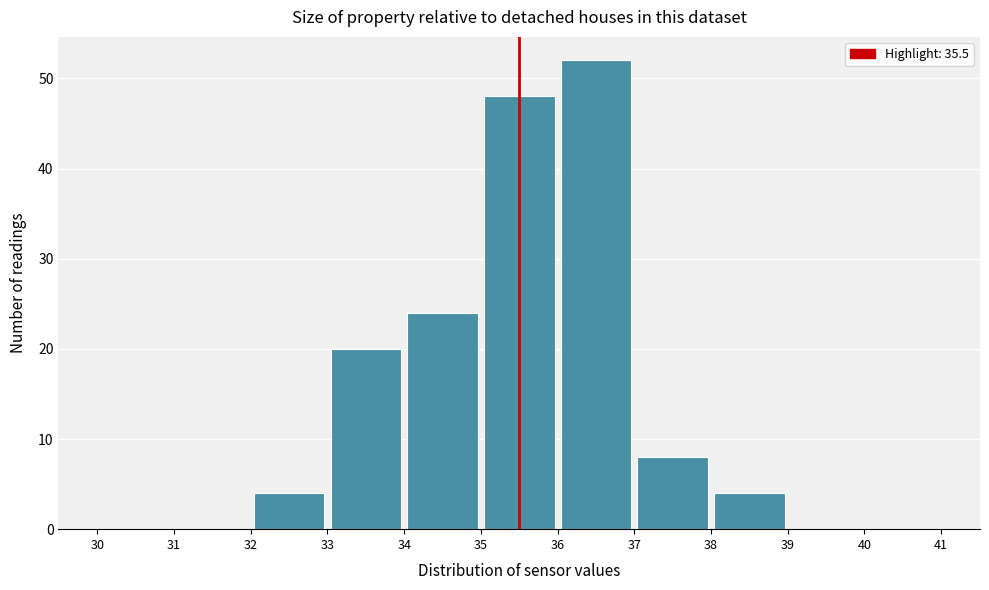

What is the height of the bar covering 38 to 39 on the x-axis? The values are not printed on the chart, so give them approximately, as read against the axis.

4